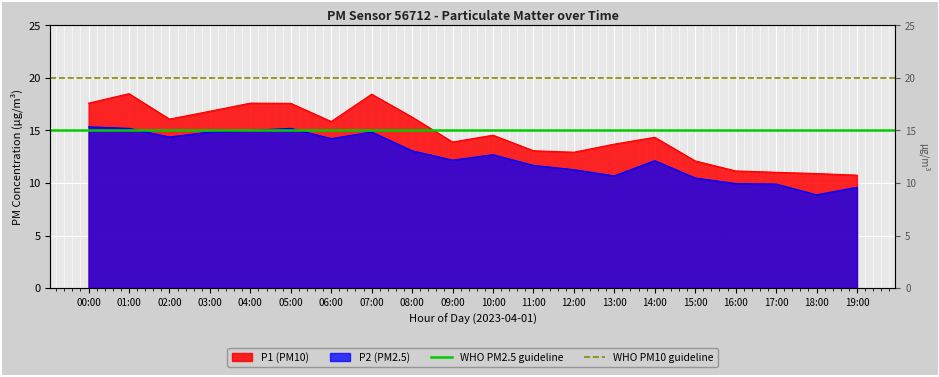

What is the label of the 1st point from the right?

01:00